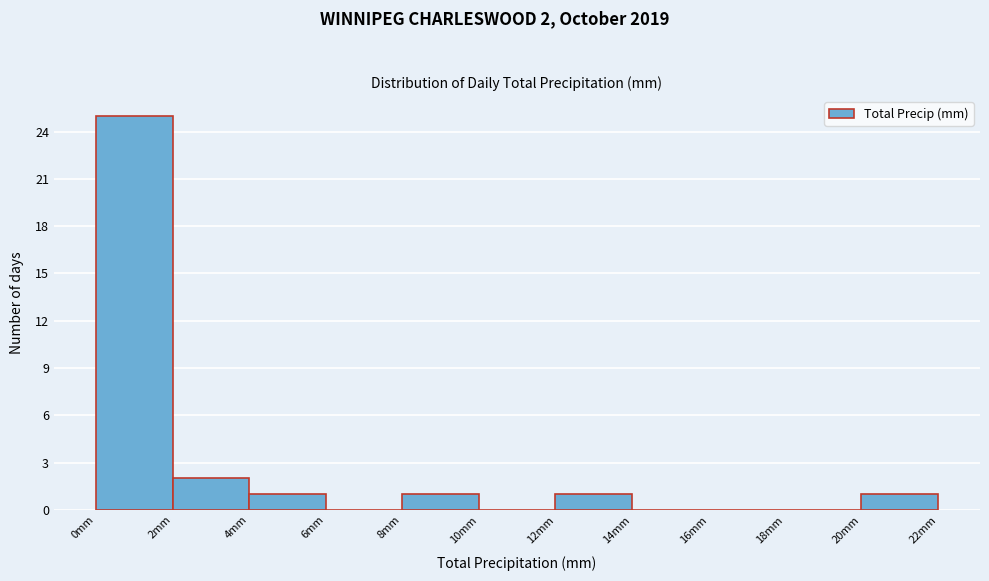

Which range on the x-axis has the tallest bar?

0 to 2